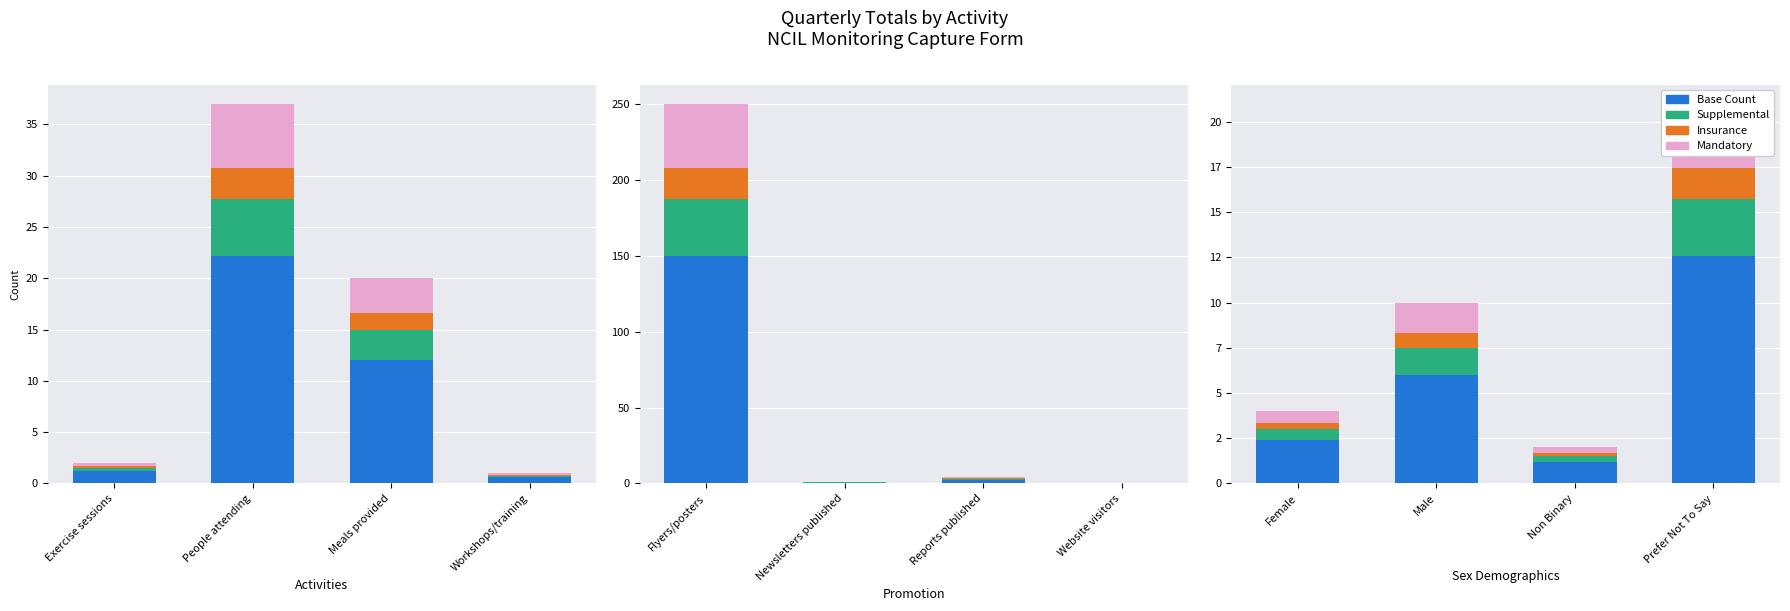

Which series changed the most between Male and Prefer Not To Say?

Base Count